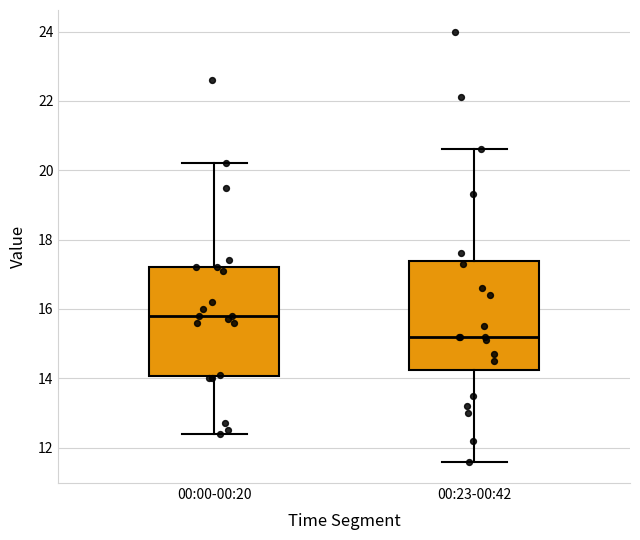

Reading left to right, read every box against the y-axis: the position of its median line, the range the box covers, and the ends of its whiskers. The values are not printed on the chart, so give them approximately, as read against the axis.

00:00-00:20: median 15.8, box 14.0 to 17.2, whiskers 12.4 to 20.2
00:23-00:42: median 15.2, box 14.2 to 17.4, whiskers 11.6 to 20.6